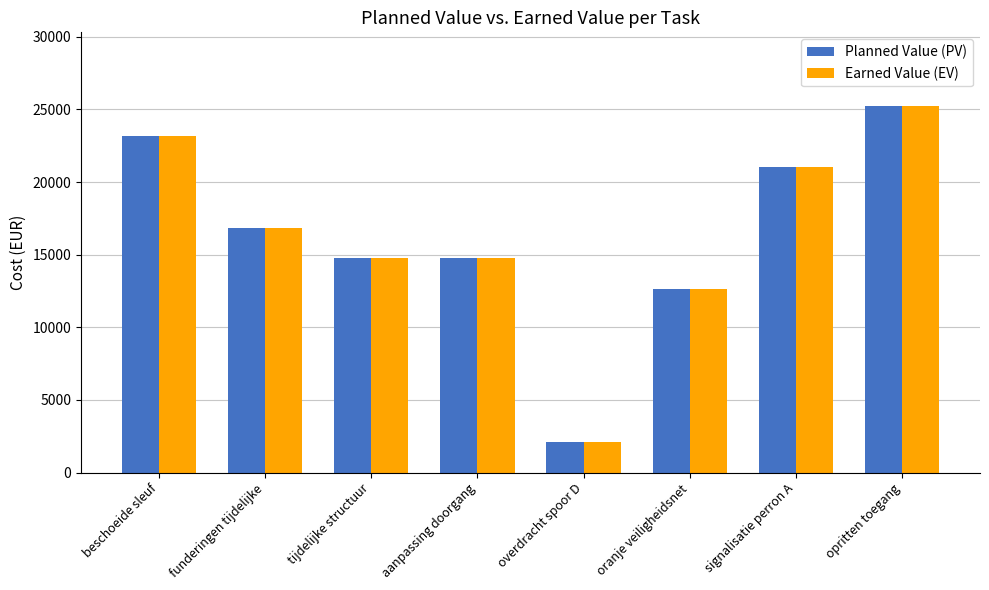

At how many categories does at least one series exceed 6110?

7